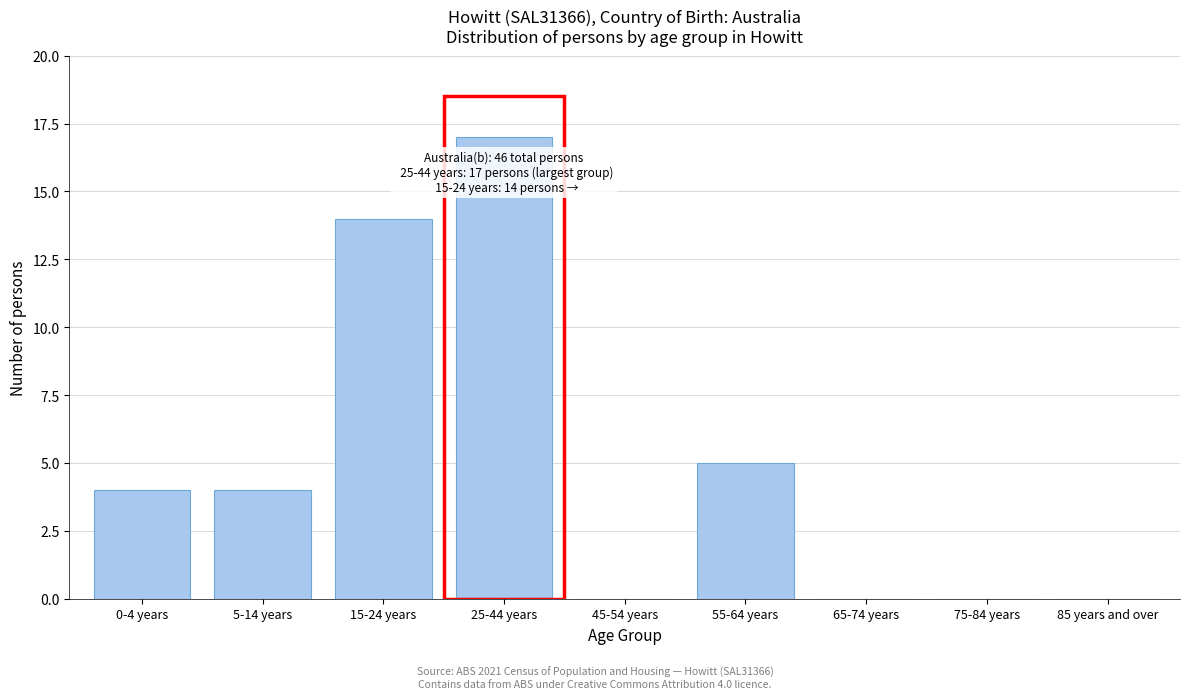

Reading right to left, extract all data points from this chart.

85 years and over=0	75-84 years=0	65-74 years=0	55-64 years=5	45-54 years=0	25-44 years=17	15-24 years=14	5-14 years=4	0-4 years=4